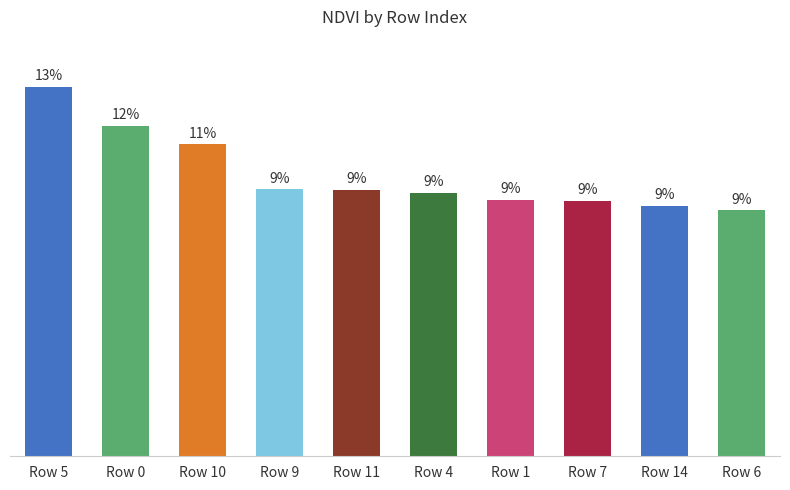

At which label is the value closest to 0?

Row 6